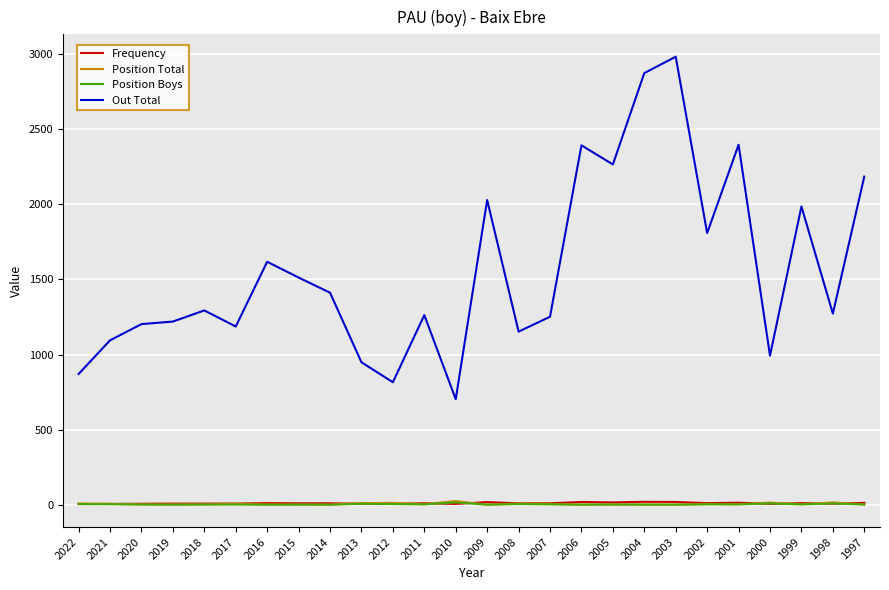

True or false: Position Total and Out Total cross at least once.

False